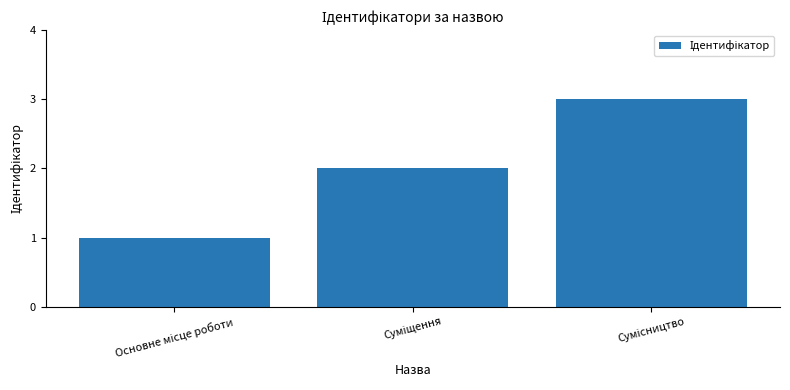

How many data points are less than 2?

1